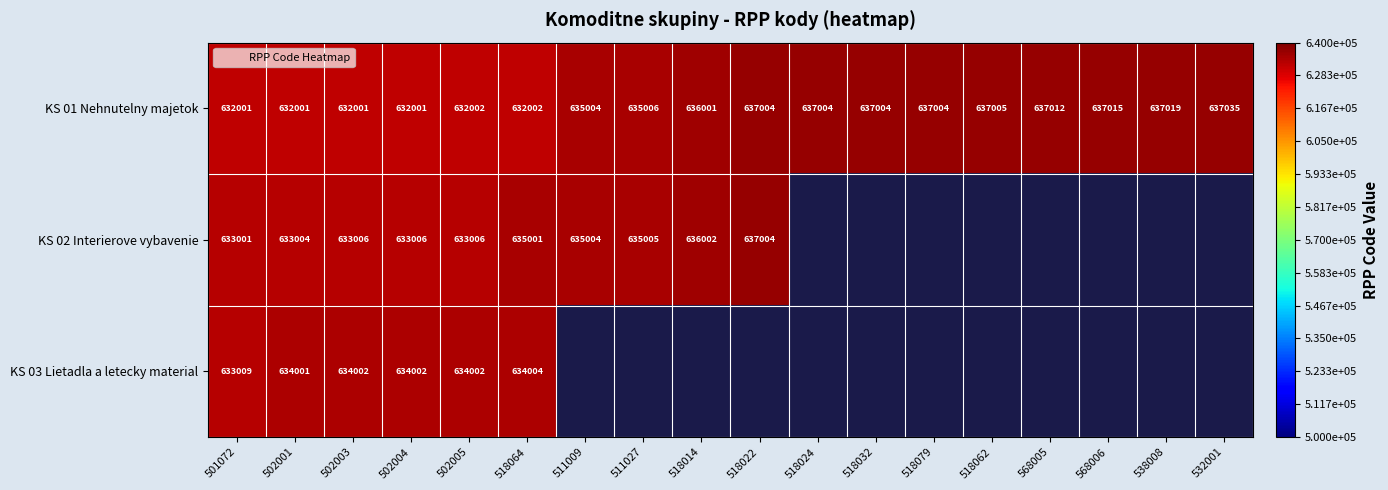

How many data points does each series have?

18